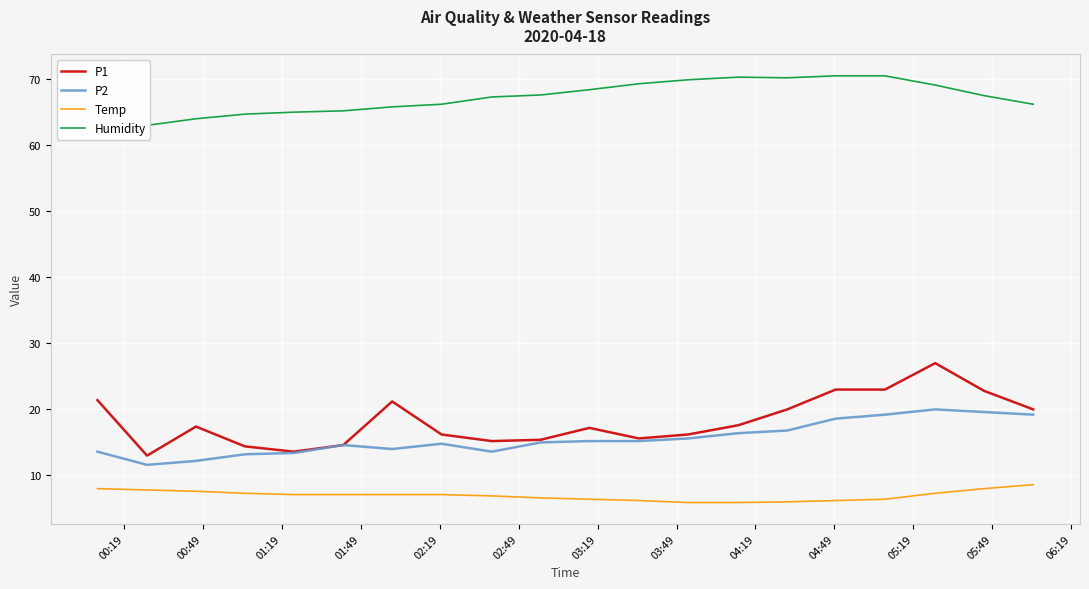

What is the lowest value of the Temp series?

5.9